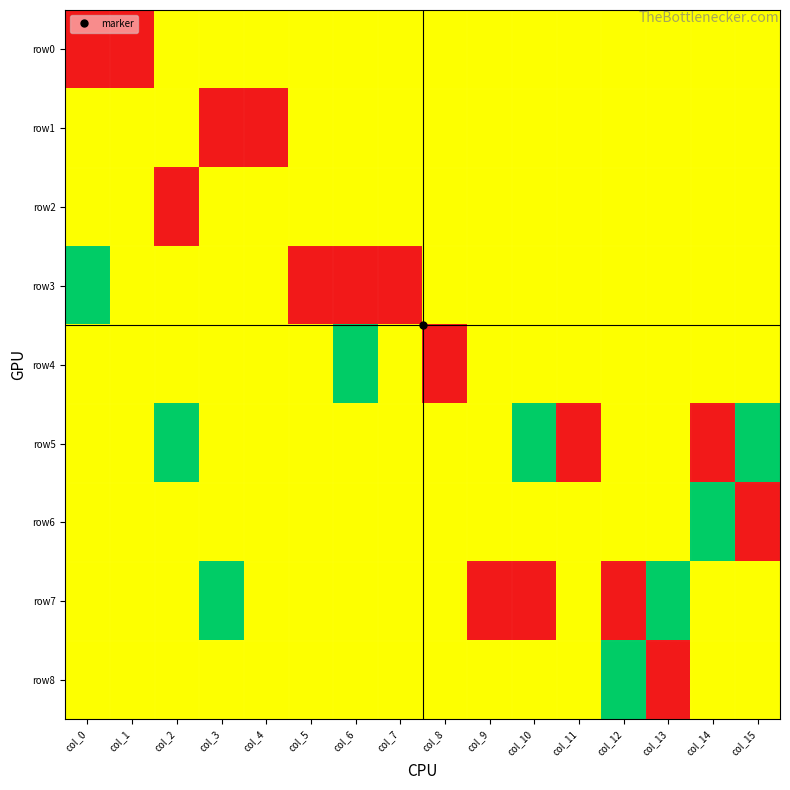

Which series changed the most between col_6 and col_8?

row4